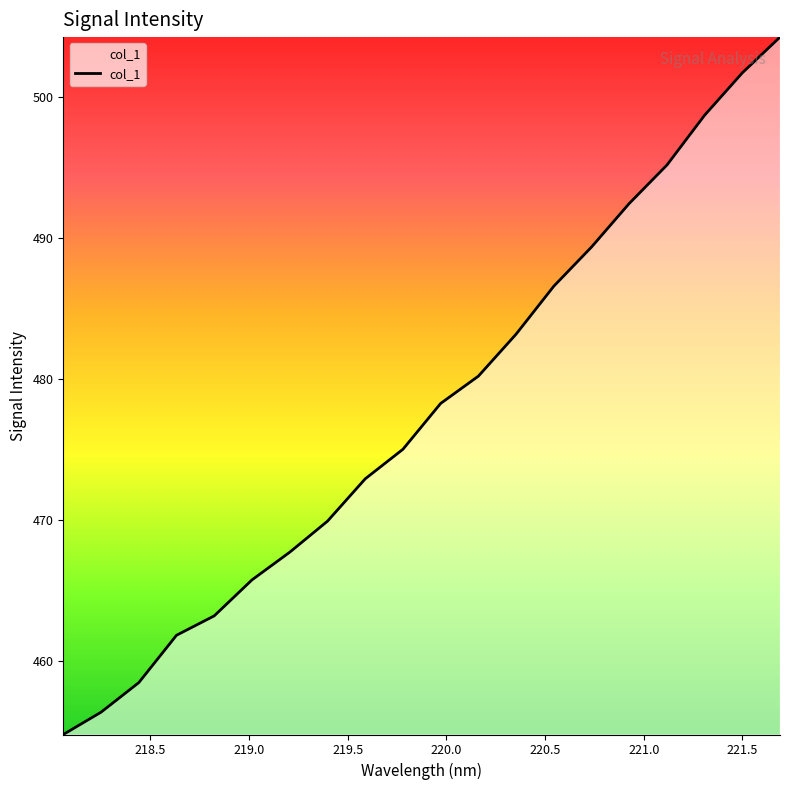

What is the smallest value displayed?

454.8